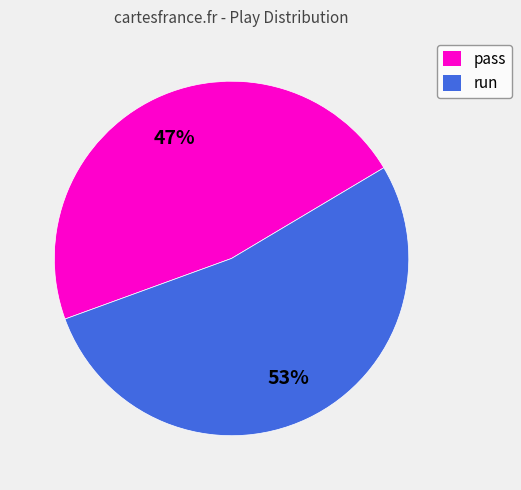

Count the number of slices in the pie.

2